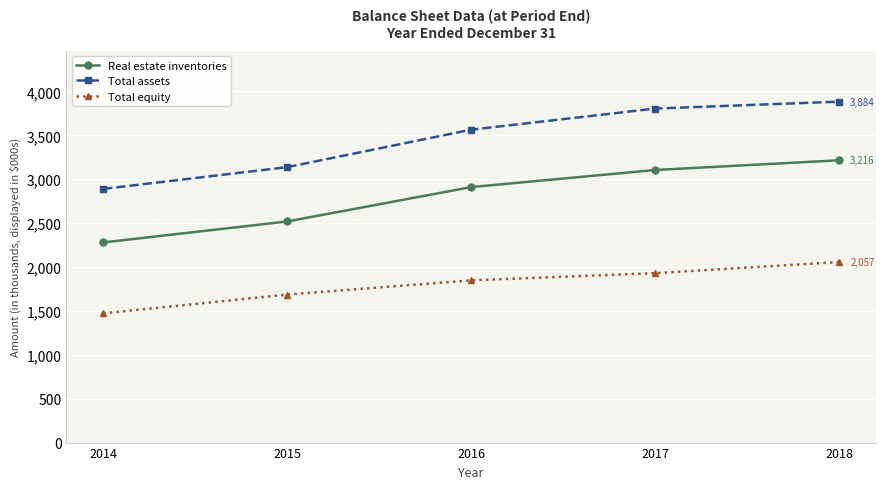

True or false: Total assets and Real estate inventories cross at least once.

False